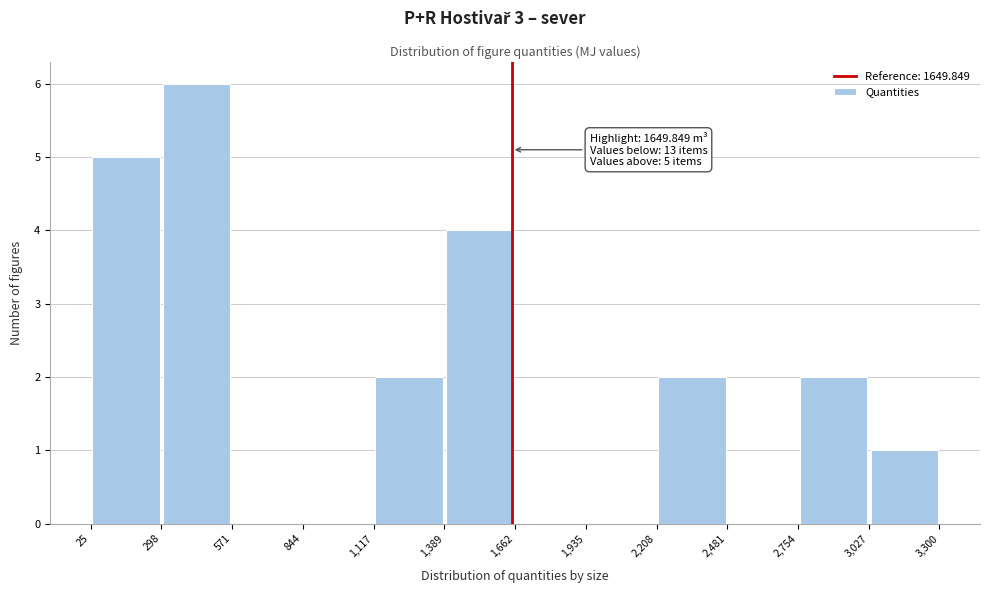

Which range on the x-axis has the tallest bar?

298 to 571